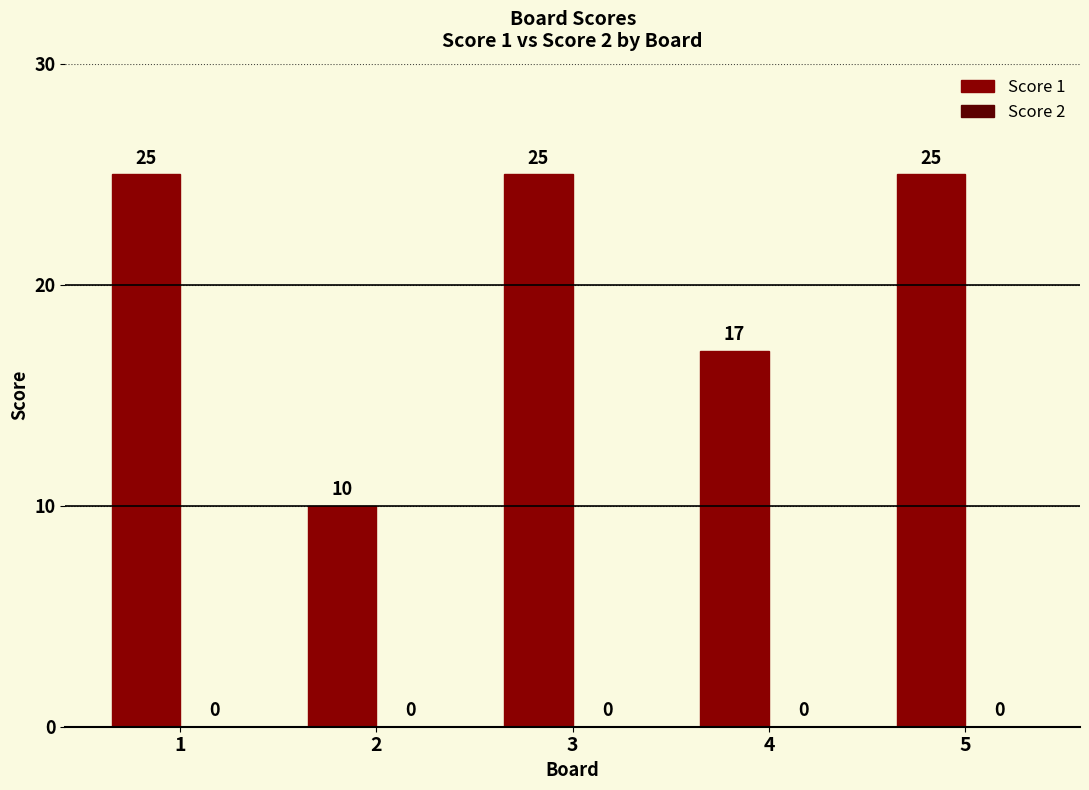

Reading left to right, transcribe all the data shown in this chart.

1=25	2=10	3=25	4=17	5=25